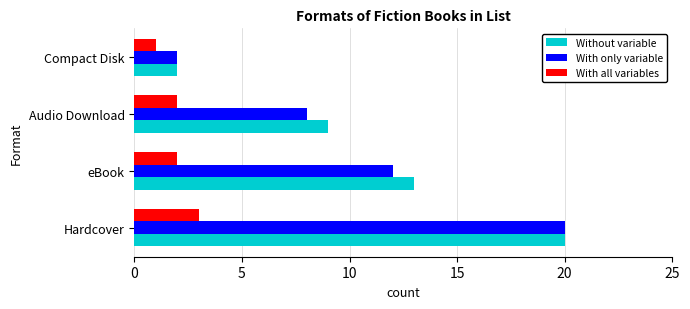

What is the minimum value for With only variable?

2